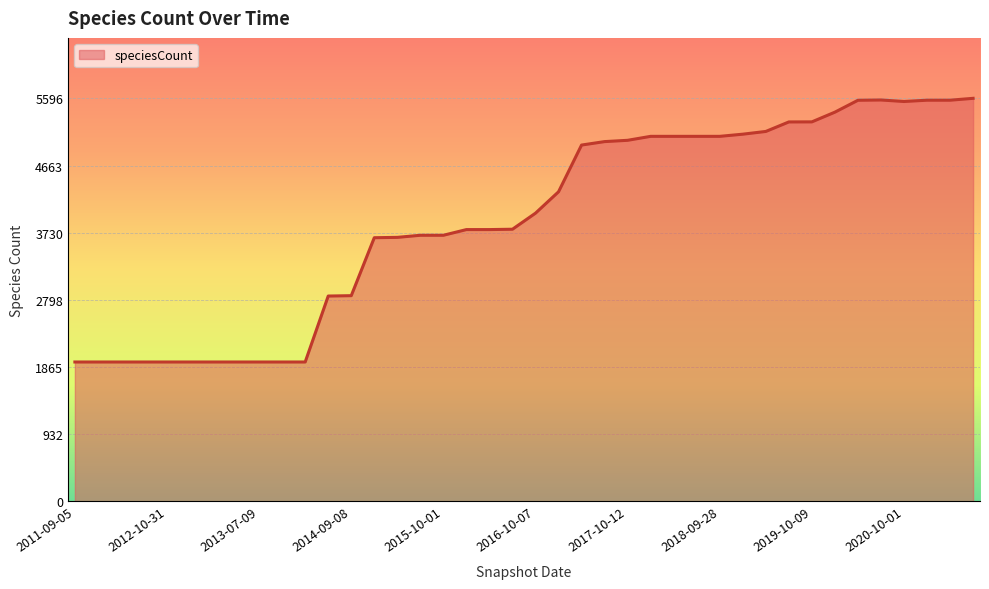

What is the difference between the maximum and minimum values?

3662